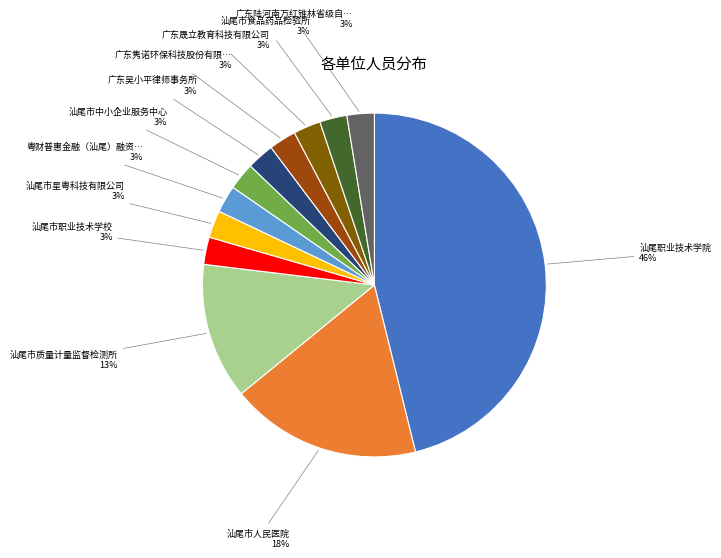

Does any single category account for the majority?

No